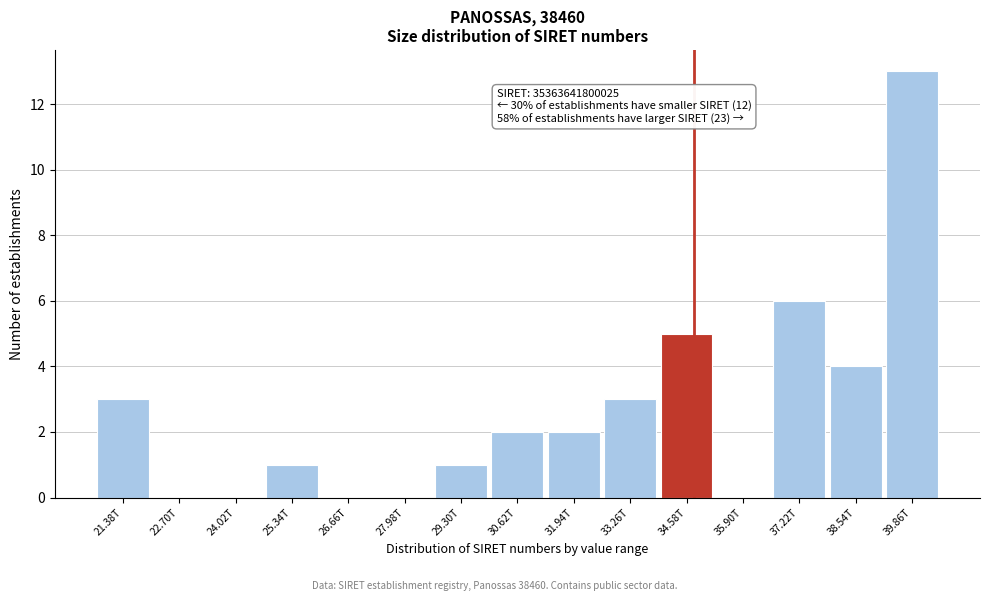

Reading left to right, transcribe all the data shown in this chart.

21.38T=3	22.70T=0	24.02T=0	25.34T=1	26.66T=0	27.98T=0	29.30T=1	30.62T=2	31.94T=2	33.26T=3	34.58T=5	35.90T=0	37.22T=6	38.54T=4	39.86T=13